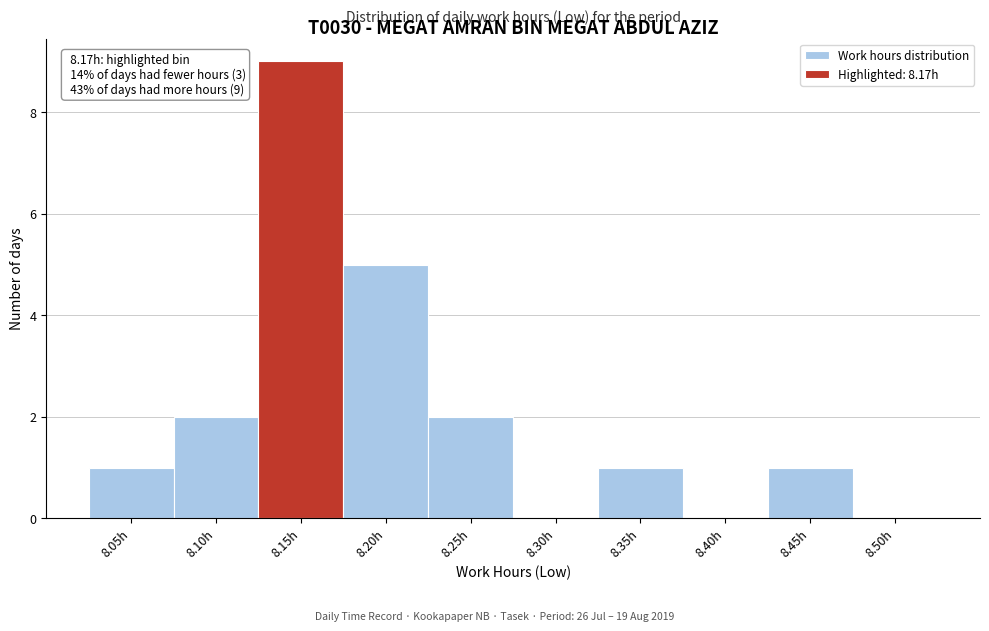

Which range on the x-axis has the tallest bar?

8.122 to 8.173